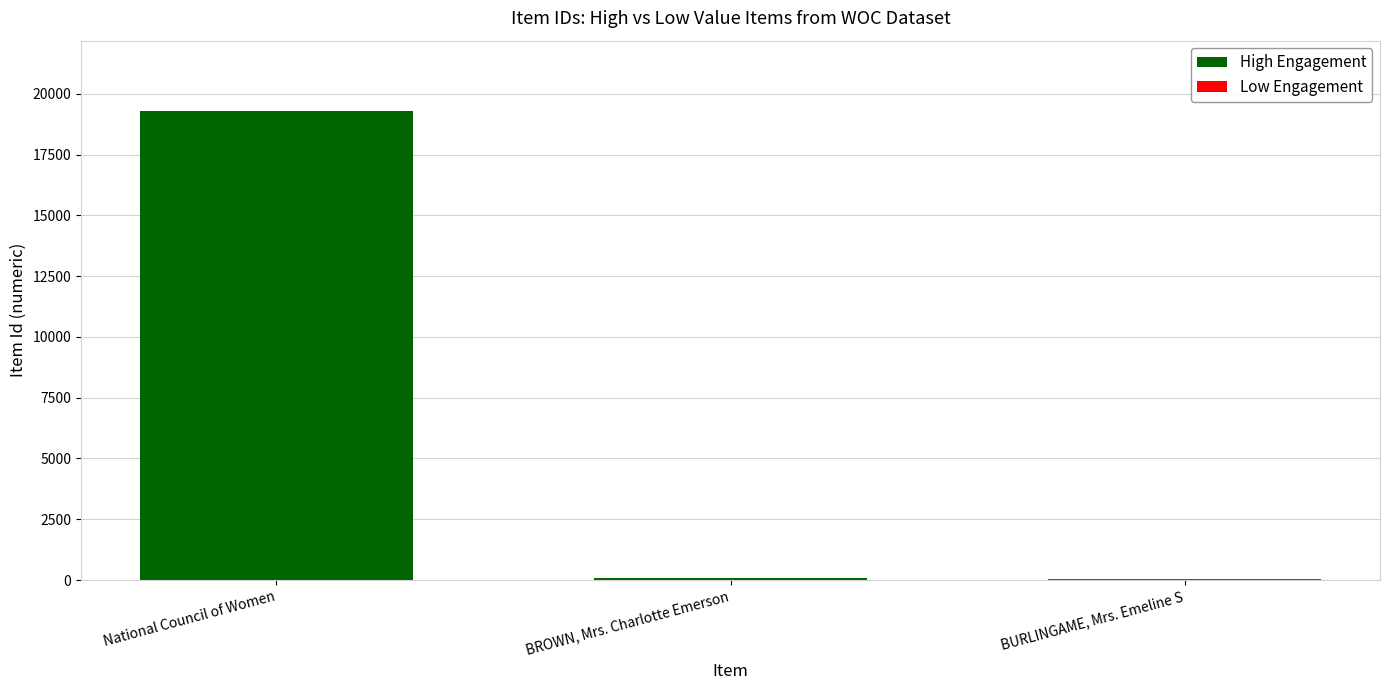

Where is Low Engagement nearest to the value 13?

National Council of Women